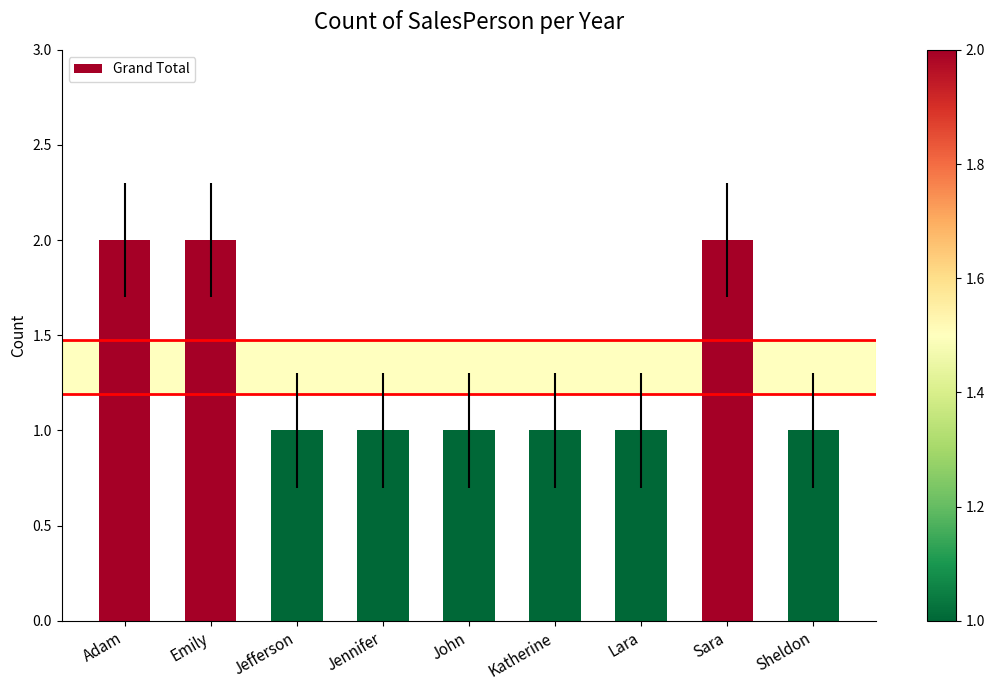

Count the values in the range 1 to 2.

9